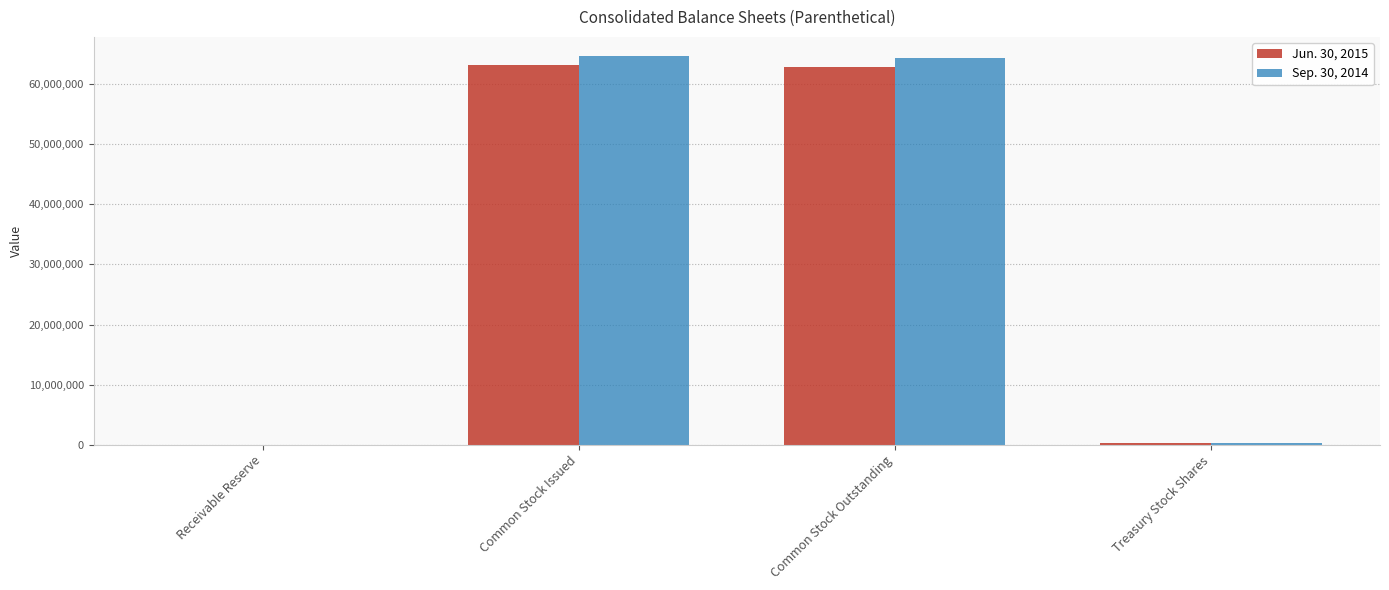

What is the greatest value displayed?

64634731